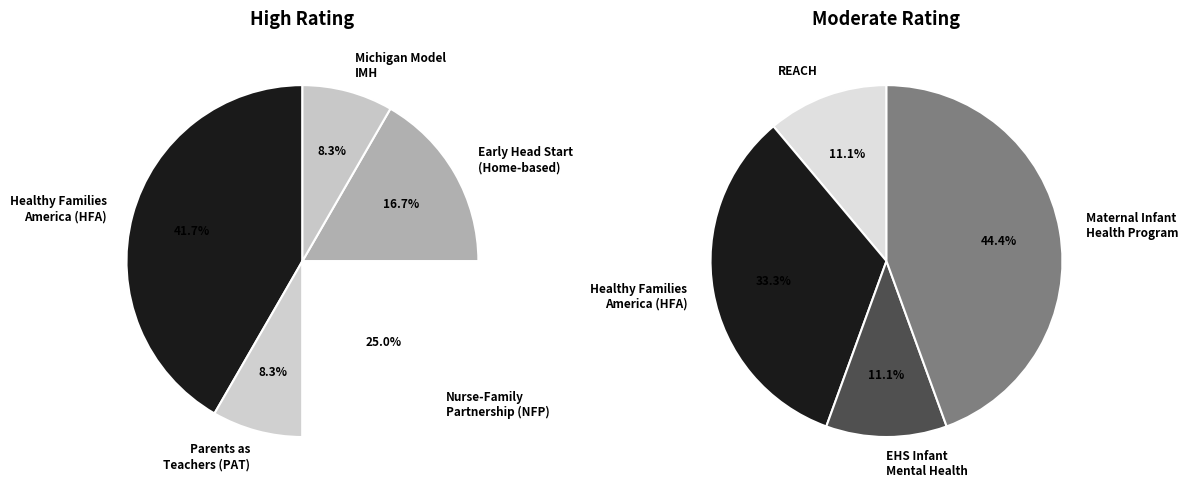

How many slices are in this pie chart?

8